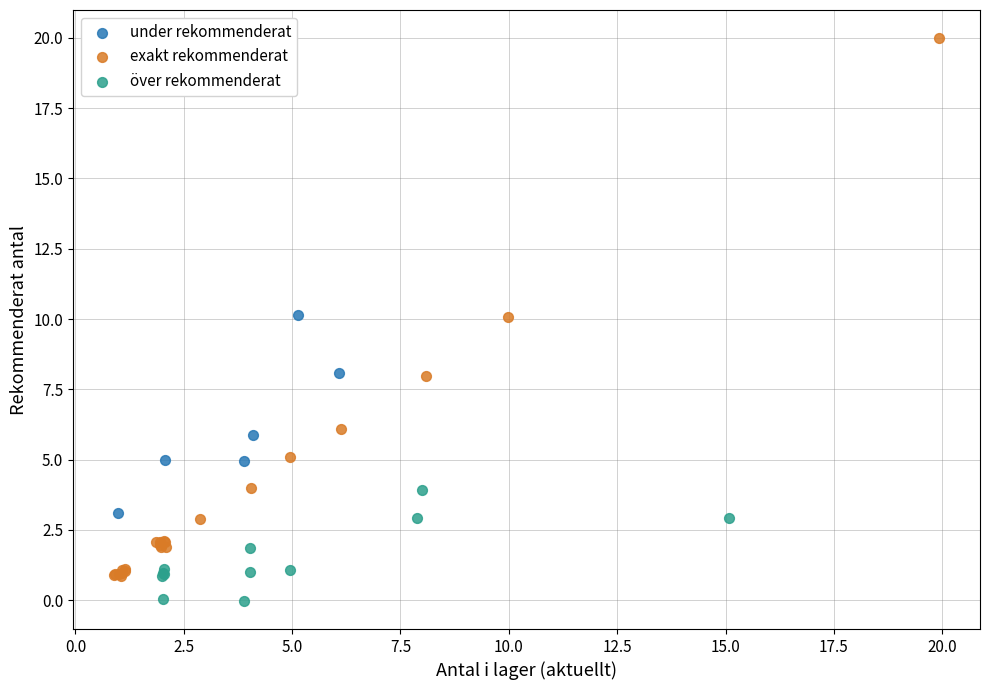

Which series reaches the minimum Y coordinate?

över rekommenderat